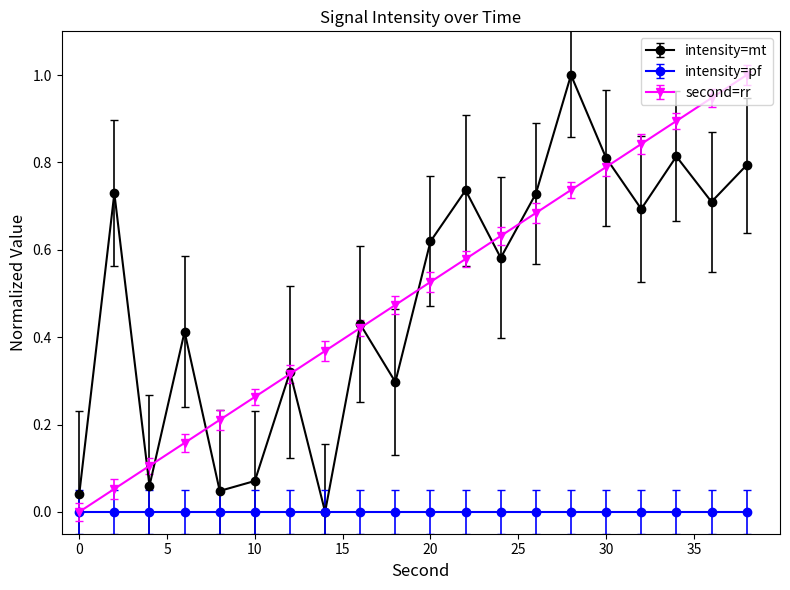

Is this an area chart (filled region under the line)?

No